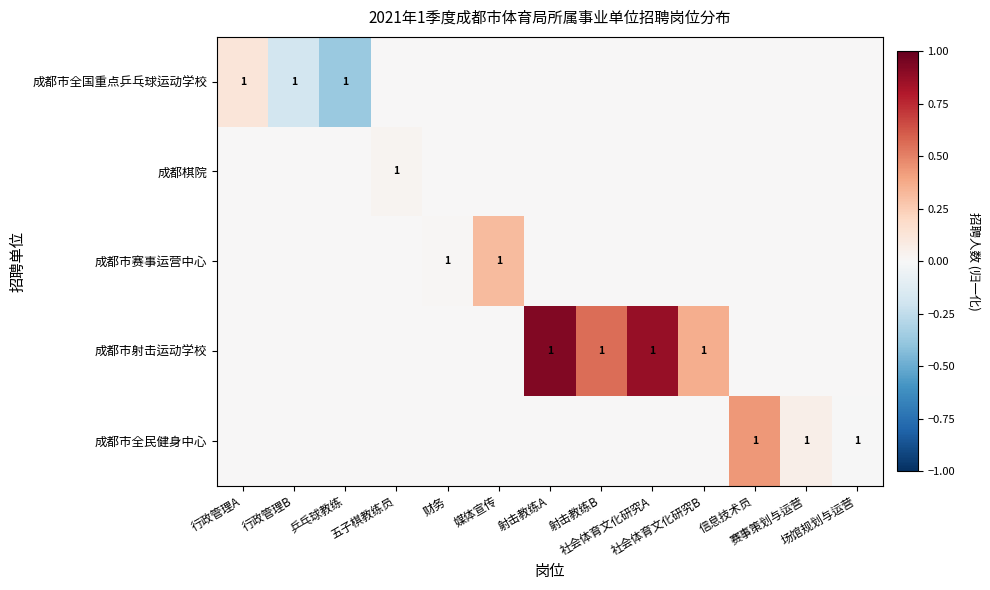

Which series has the largest total across all categories?

成都市射击运动学校